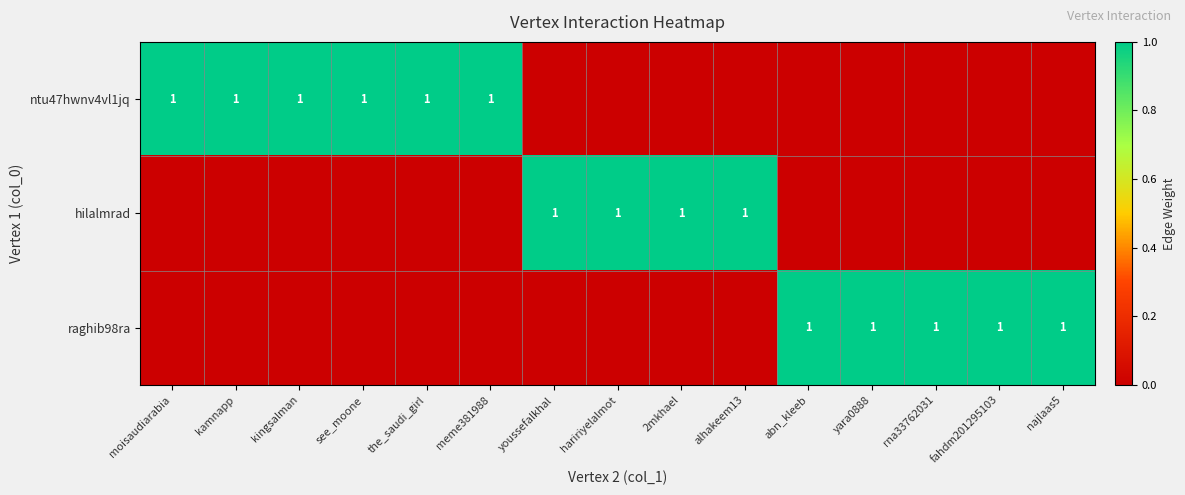

The value of raghib98ra at najlaas5 is 1. True or false?

True